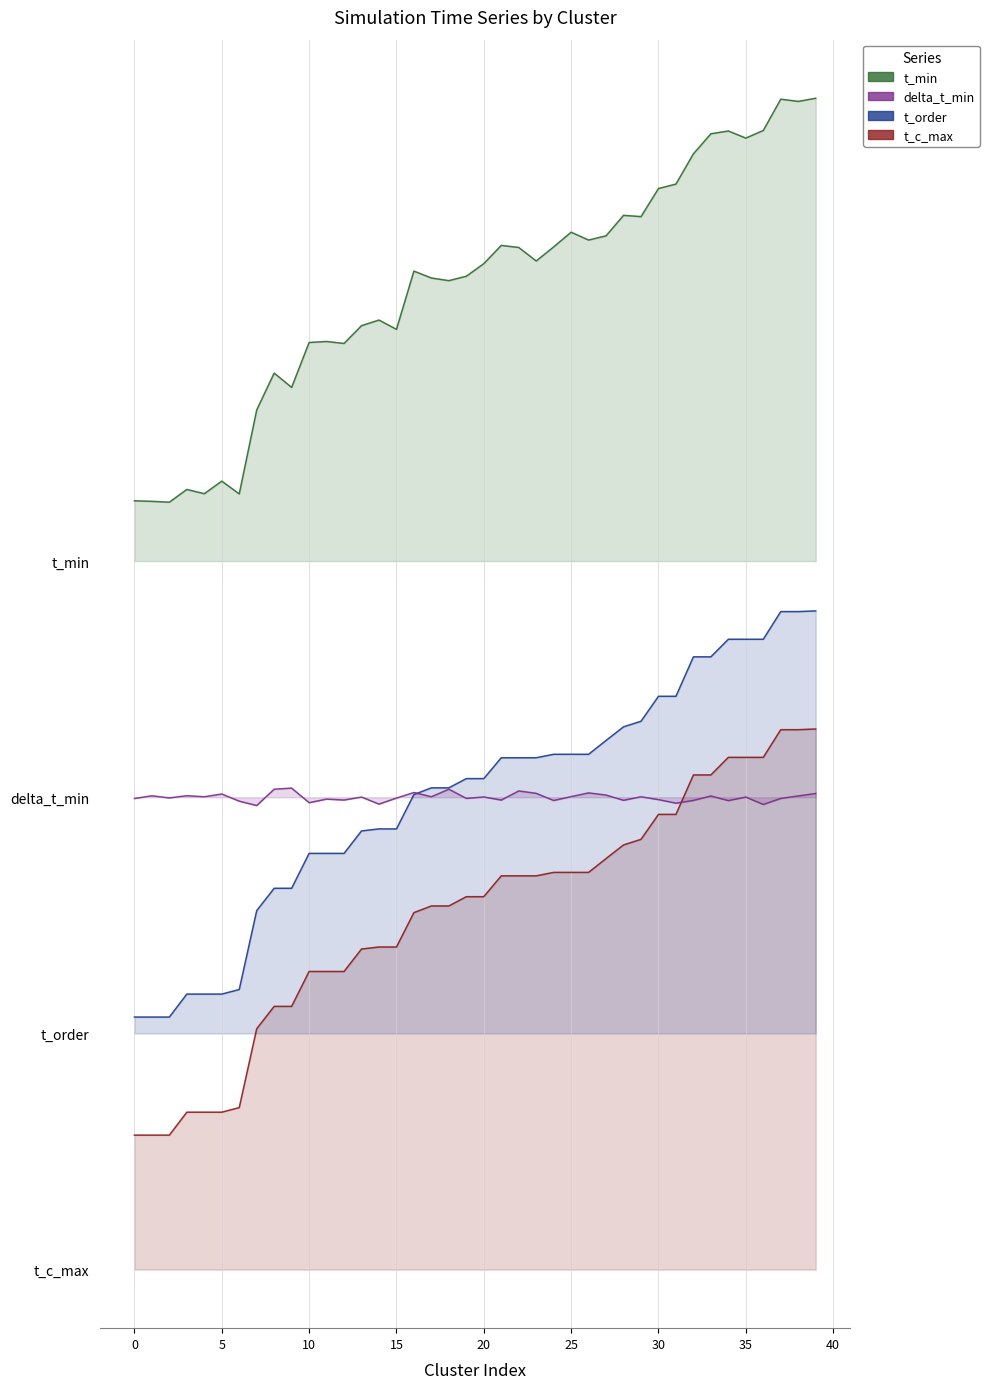

The t_order series shows 0.9 at 23. True or false?

False